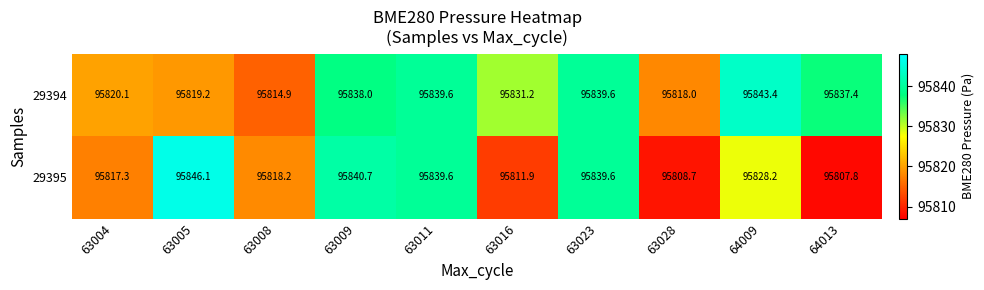

What is the sum of all 29394 values?

958301.4